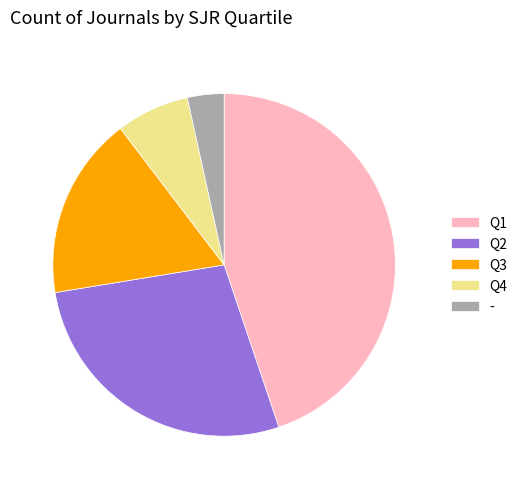

Is it true that Q1 is 54% of the pie?

False